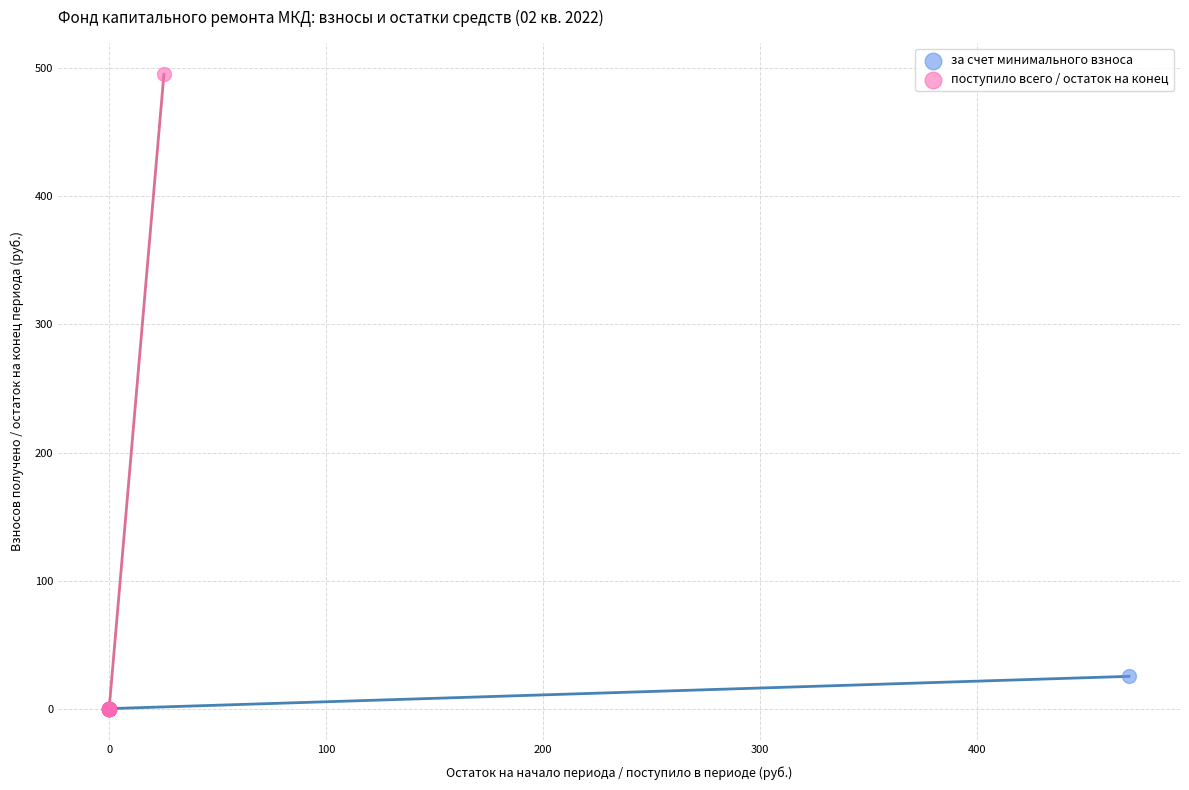

Which series contains the highest Y value?

поступило всего / остаток на конец